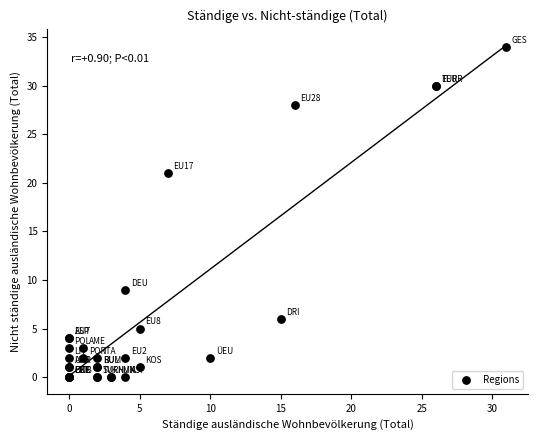

What Y value in the scatter plot is closest to 17?

21